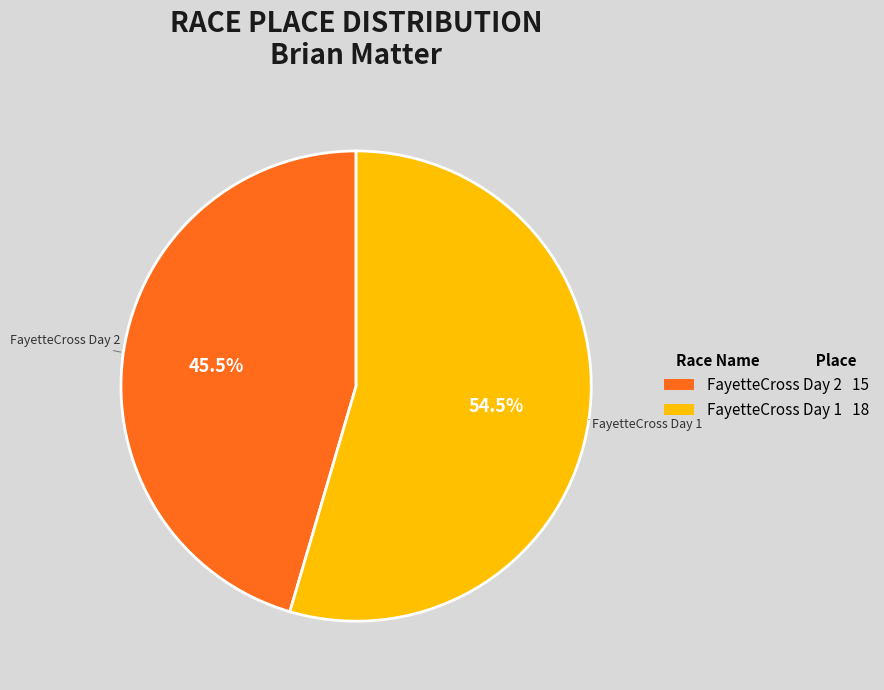

What is the ratio of the value at FayetteCross Day 2 to the value at FayetteCross Day 1?

0.8